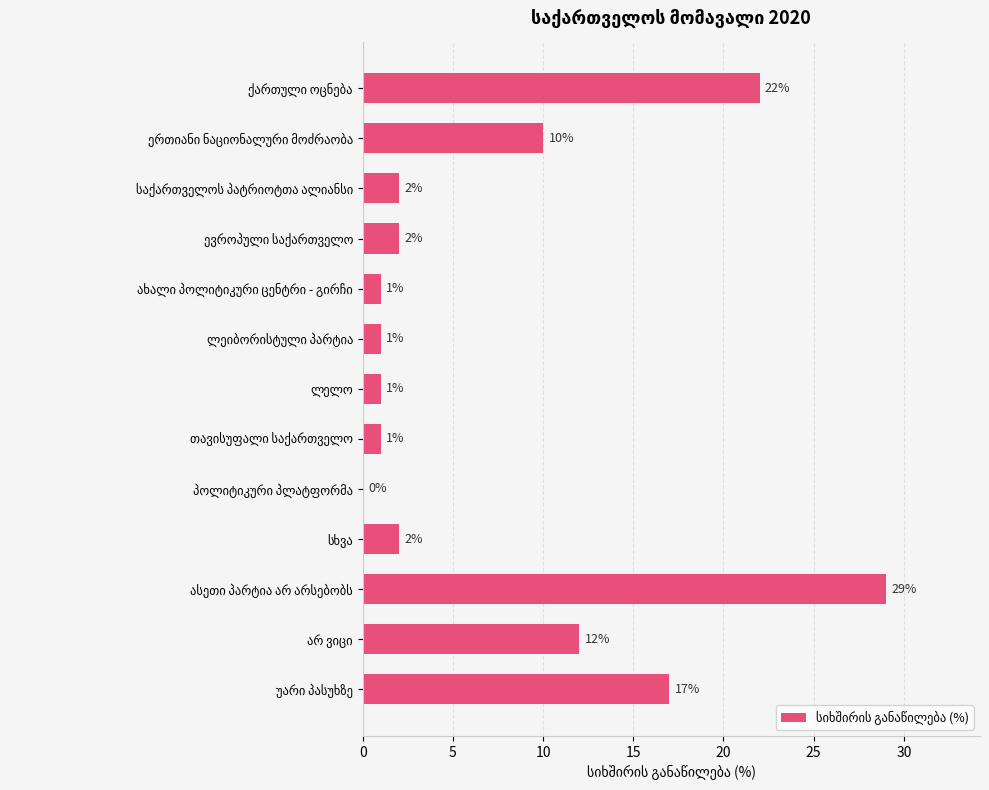

What is the sum of all values?

100